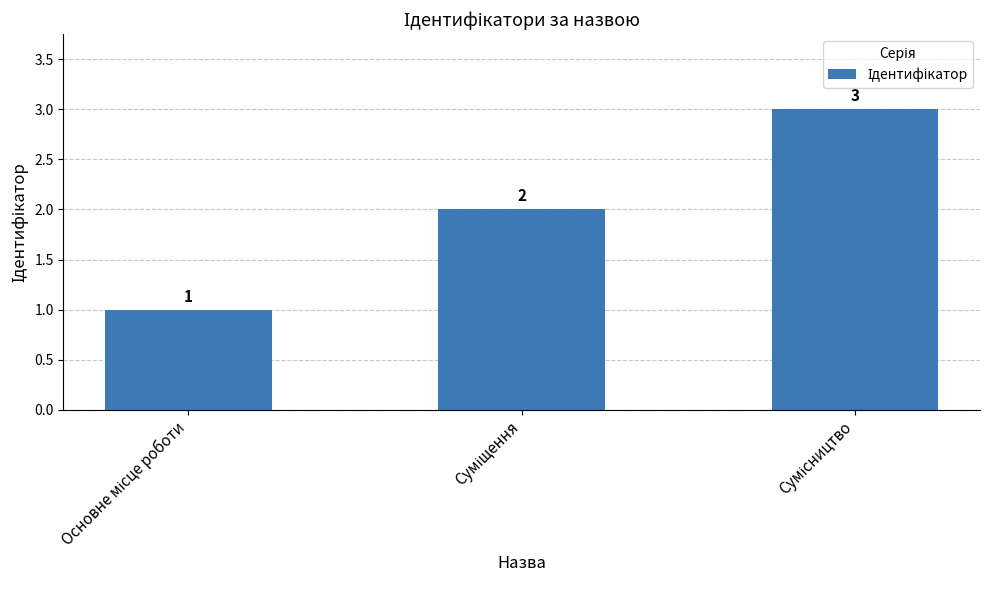

Does the chart contain any negative values?

No